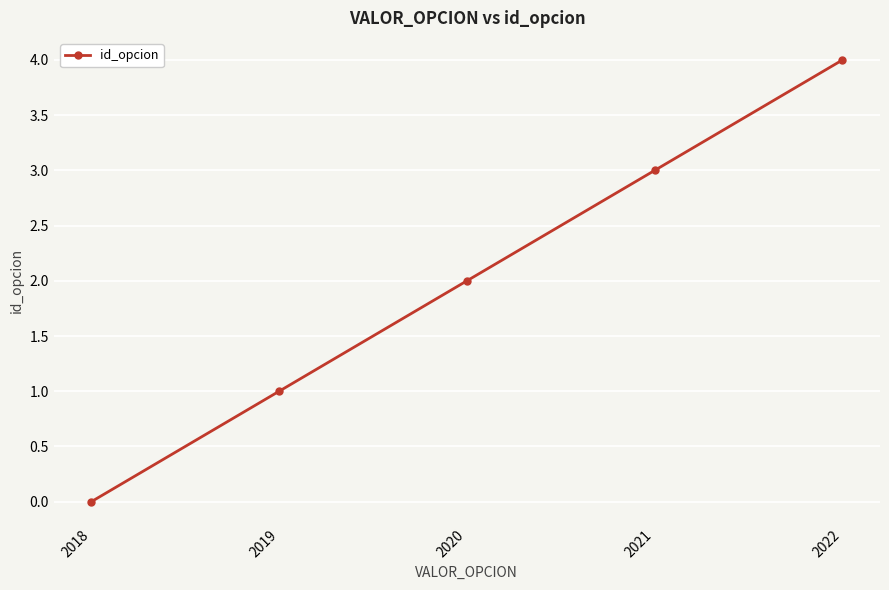

Which category has the lowest value across all series?

2018